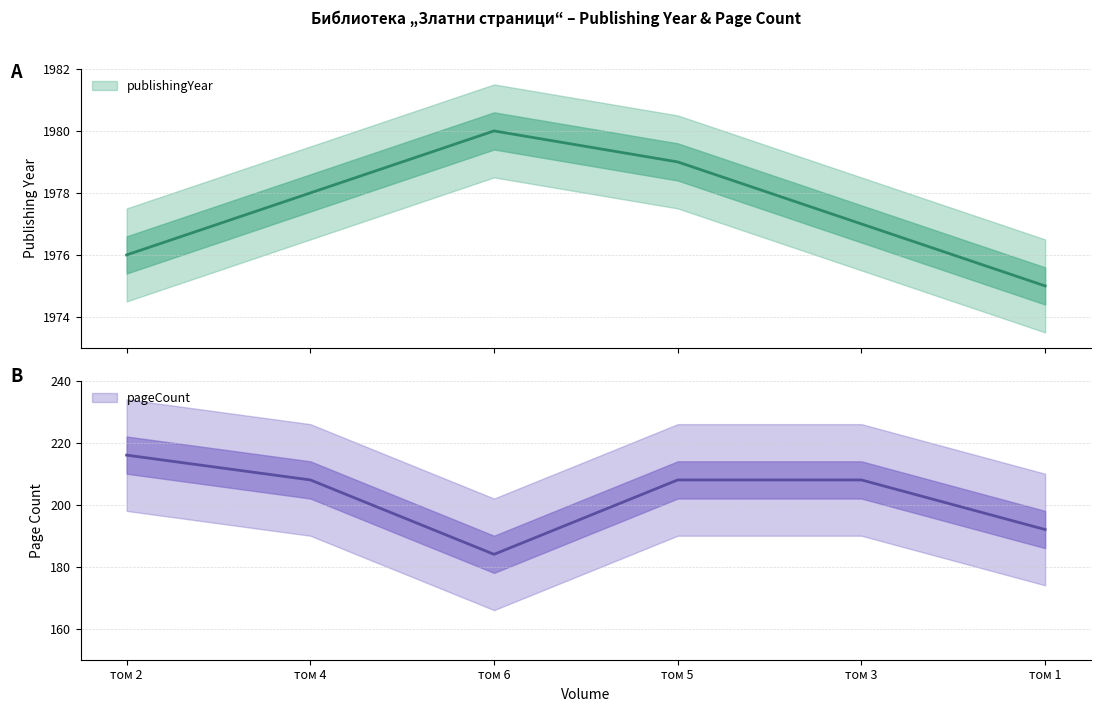

The value of publishingYear at том 6 is 1980. True or false?

True